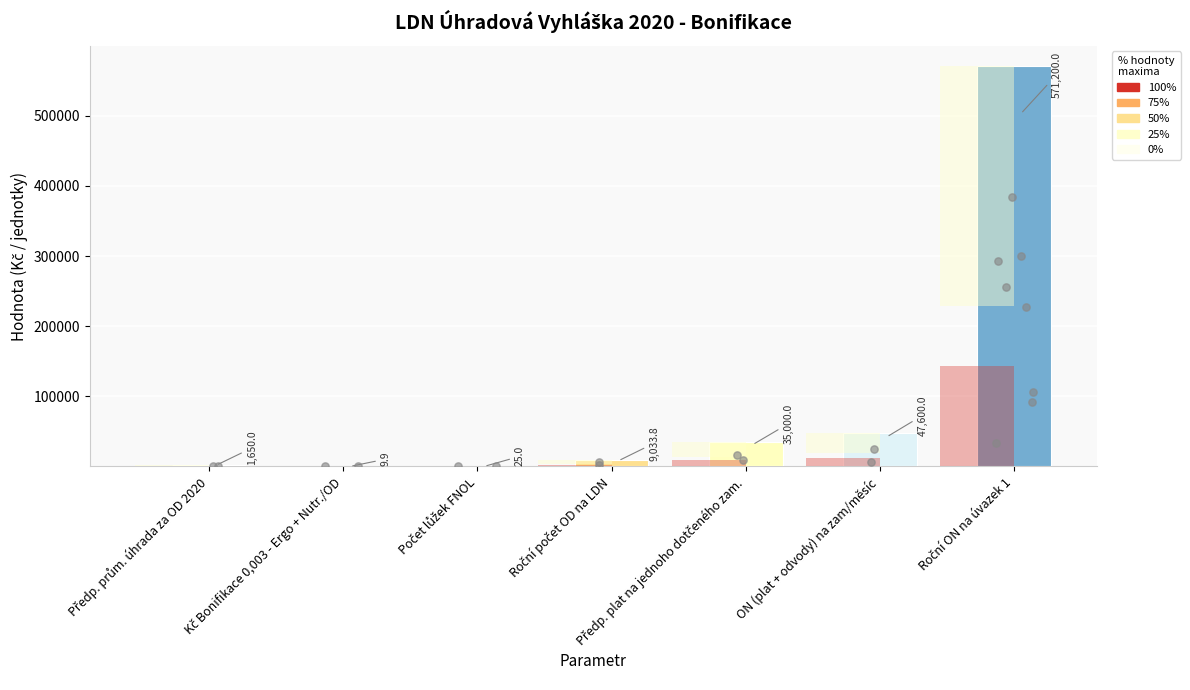

Which has a higher value, Předp. plat na jednoho dotčeného zam. or Kč Bonifikace 0,003 - Ergo + Nutr./OD?

Předp. plat na jednoho dotčeného zam.